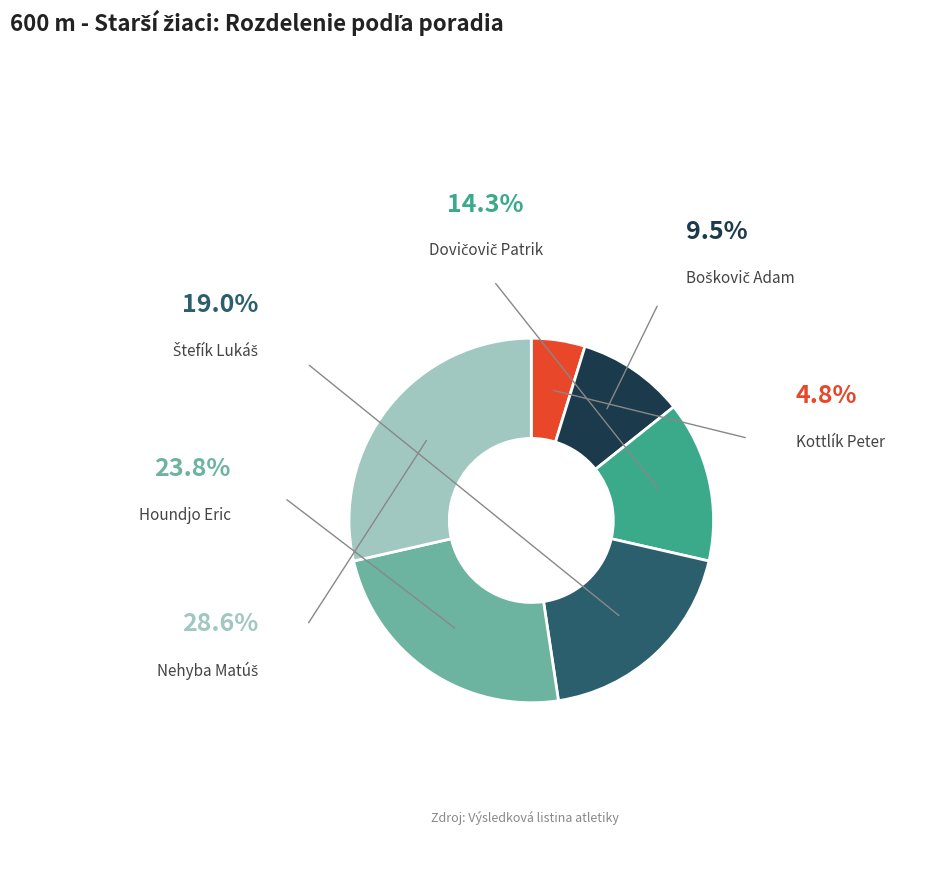

To the nearest percent, what is the combined percentage of Dovičovič Patrik and Boškovič Adam?

24%